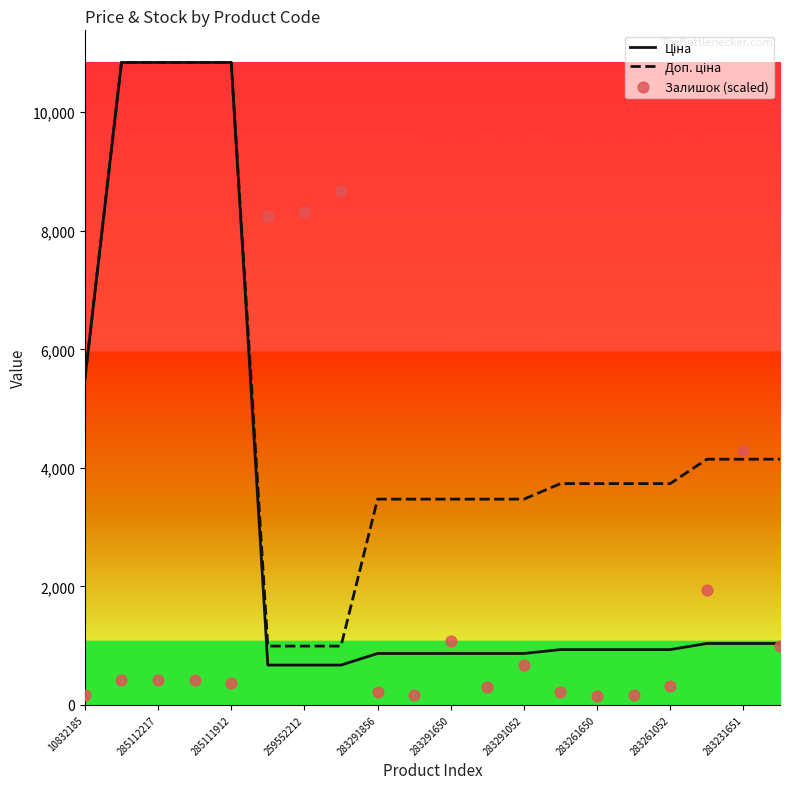

What is the total value across all series at 19?

6179.2